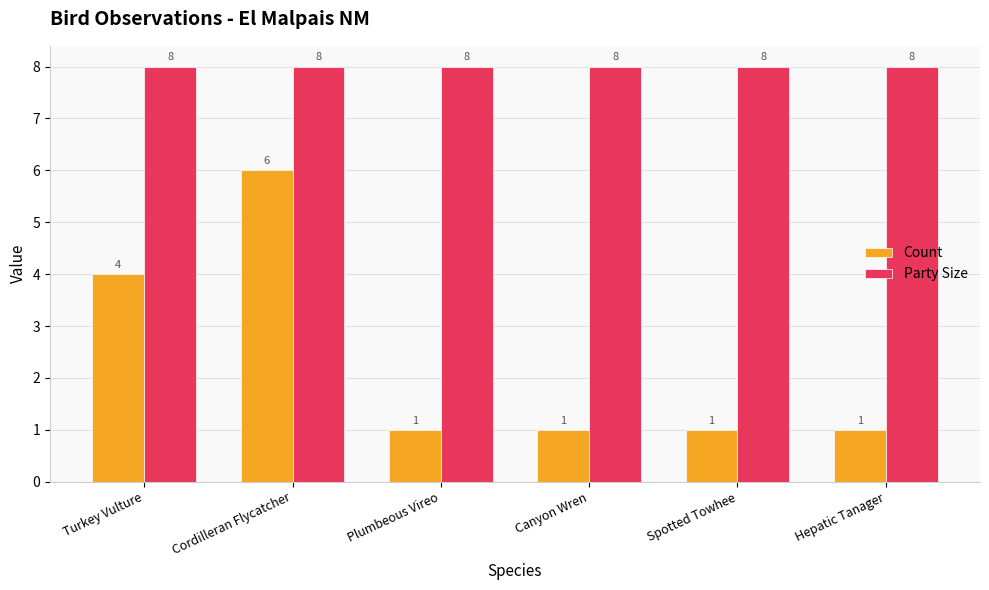

What are all the series names shown in the legend?

Count, Party Size